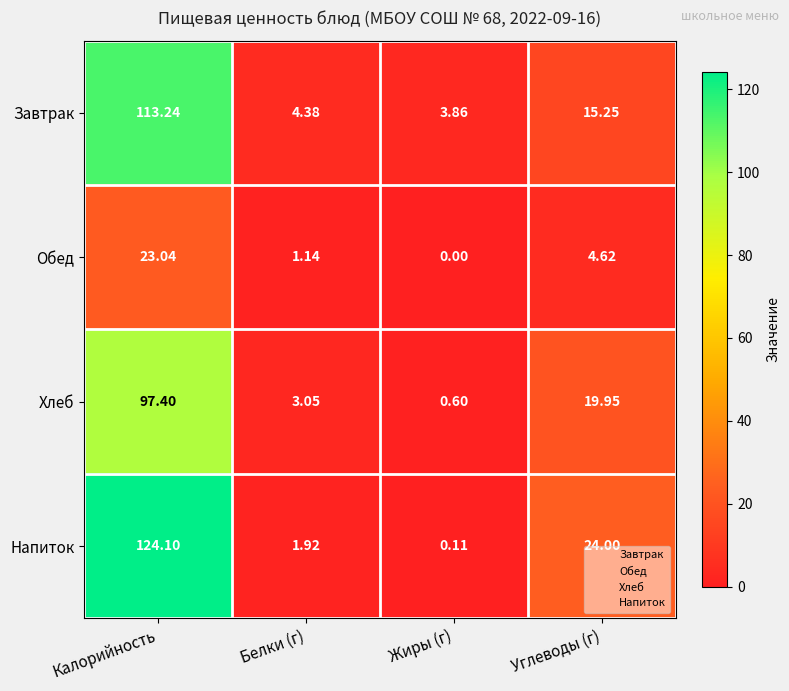

Rank the series at Углеводы (г) from lowest to highest value.

Обед, Завтрак, Хлеб, Напиток